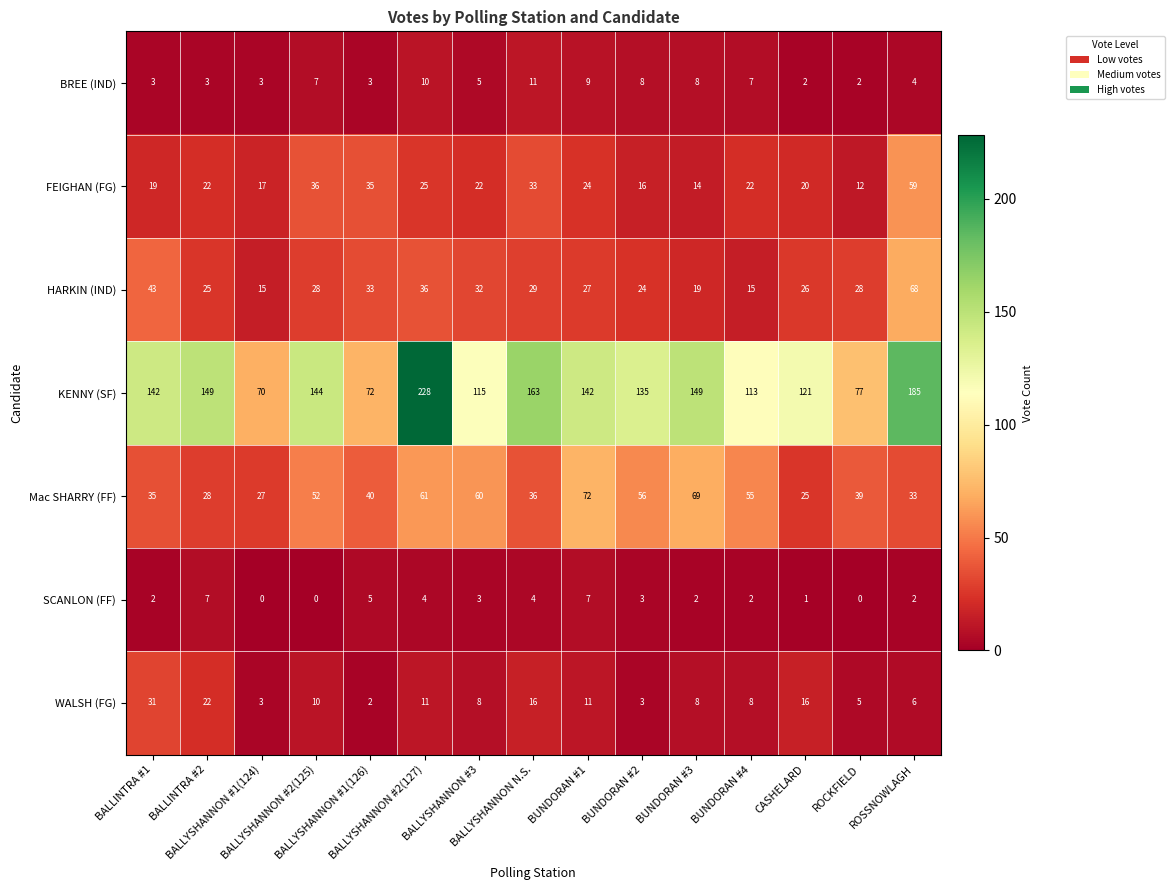

What is the greatest value displayed?

228